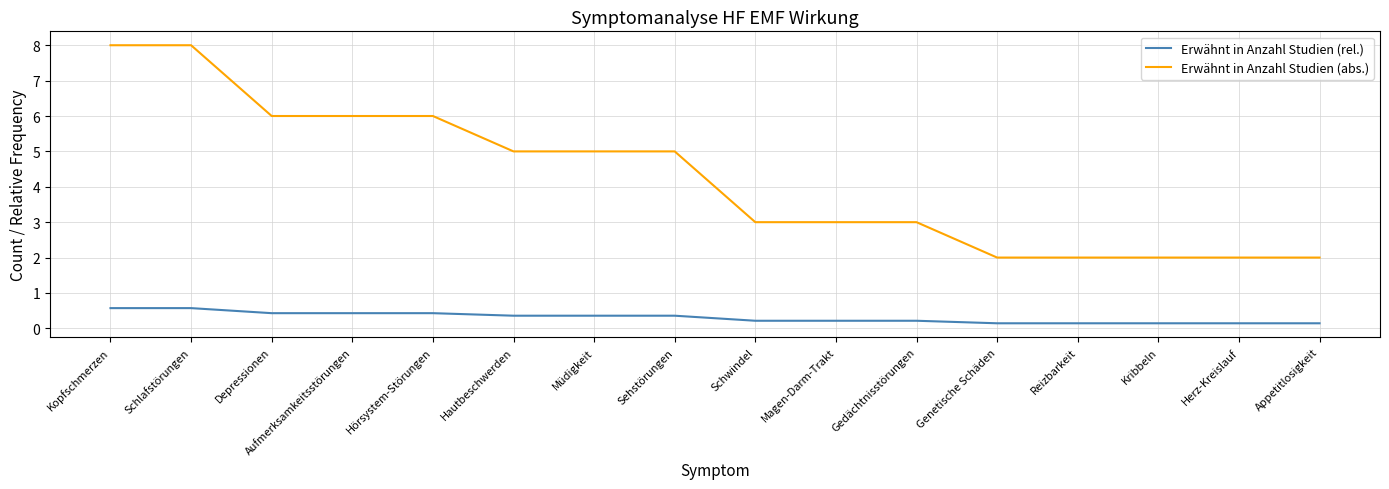

Is it true that Erwähnt in Anzahl Studien (abs.) equals 6.0 at Hörsystem-Störungen?

True